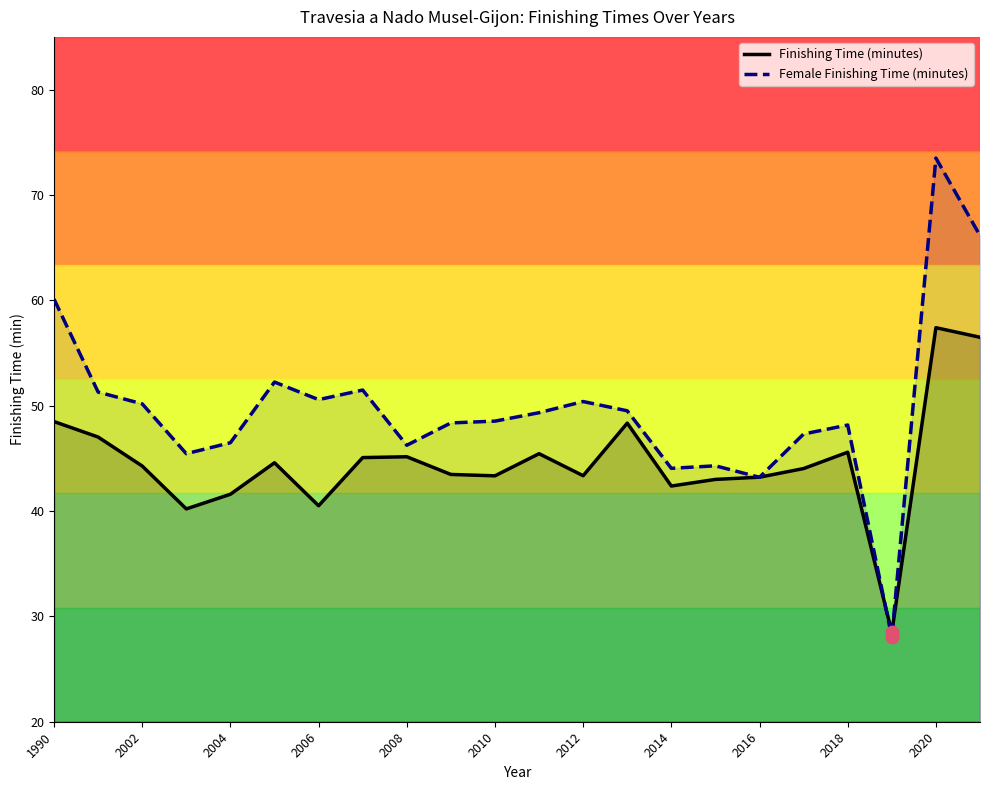

Which series reaches the maximum Y coordinate?

Female Finishing Time (minutes)